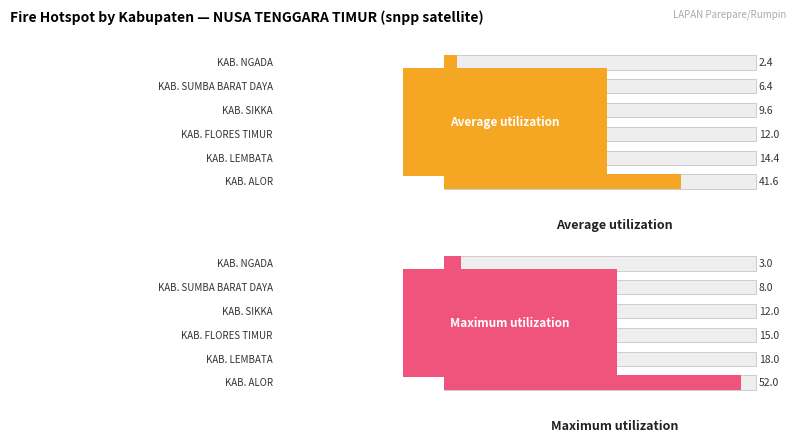

List the series in order of their overall mean, highest first.

Maximum utilization, Average utilization